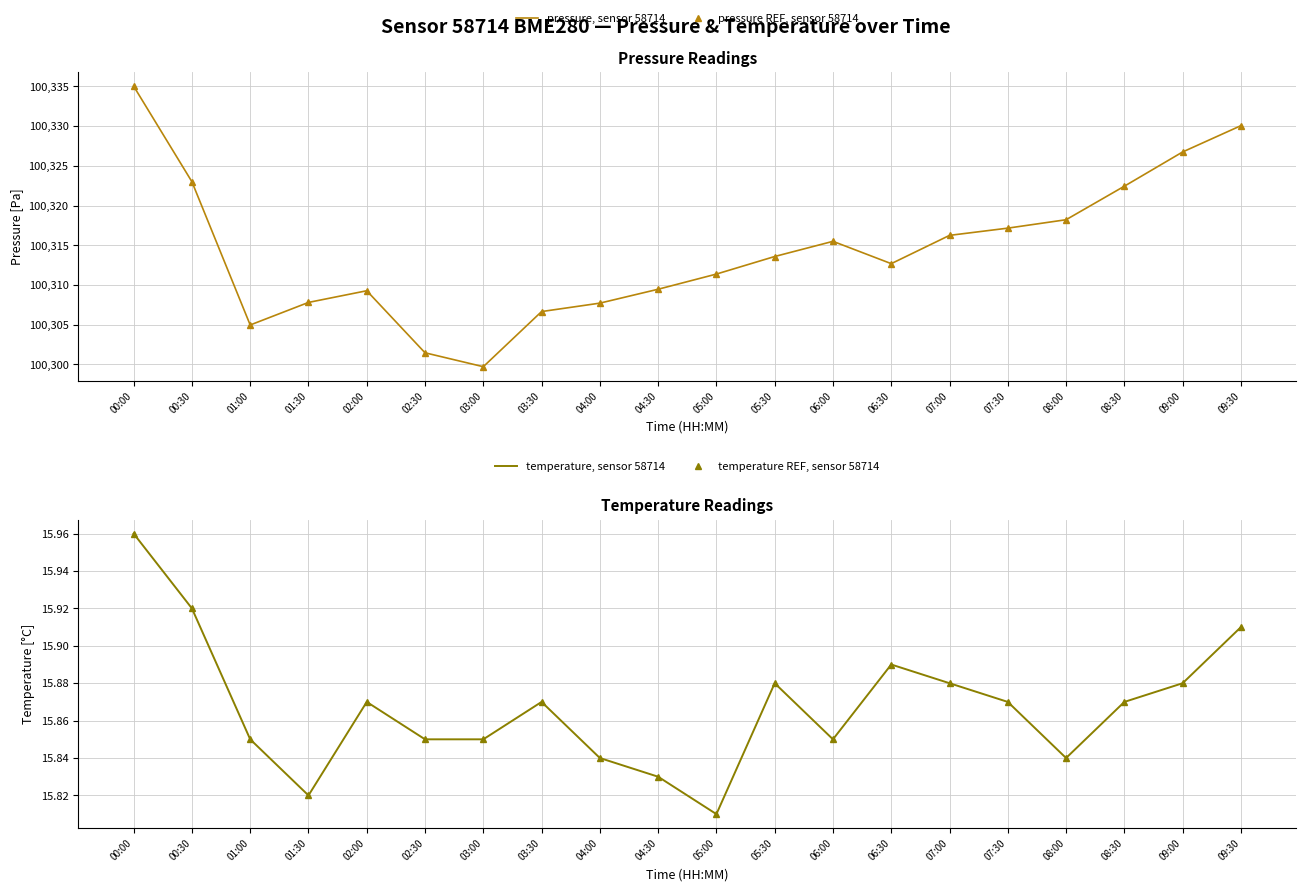

Reading right to left, what are all the values shown in this chart?

pressure, sensor 58714: 09:30=100330.1	09:00=100326.8	08:30=100322.4	08:00=100318.2	07:30=100317.2	07:00=100316.2	06:30=100312.7	06:00=100315.5	05:30=100313.6	05:00=100311.4	04:30=100309.5	04:00=100307.7	03:30=100306.7	03:00=100299.7	02:30=100301.5	02:00=100309.3	01:30=100307.8	01:00=100305.0	00:30=100323.0	00:00=100335.0
pressure REF, sensor 58714: 09:30=100330.1	09:00=100326.8	08:30=100322.4	08:00=100318.2	07:30=100317.2	07:00=100316.2	06:30=100312.7	06:00=100315.5	05:30=100313.6	05:00=100311.4	04:30=100309.5	04:00=100307.7	03:30=100306.7	03:00=100299.7	02:30=100301.5	02:00=100309.3	01:30=100307.8	01:00=100305.0	00:30=100323.0	00:00=100335.0
temperature, sensor 58714: 09:30=15.9	09:00=15.9	08:30=15.9	08:00=15.8	07:30=15.9	07:00=15.9	06:30=15.9	06:00=15.8	05:30=15.9	05:00=15.8	04:30=15.8	04:00=15.8	03:30=15.9	03:00=15.8	02:30=15.8	02:00=15.9	01:30=15.8	01:00=15.8	00:30=15.9	00:00=16.0
temperature REF, sensor 58714: 09:30=15.9	09:00=15.9	08:30=15.9	08:00=15.8	07:30=15.9	07:00=15.9	06:30=15.9	06:00=15.8	05:30=15.9	05:00=15.8	04:30=15.8	04:00=15.8	03:30=15.9	03:00=15.8	02:30=15.8	02:00=15.9	01:30=15.8	01:00=15.8	00:30=15.9	00:00=16.0